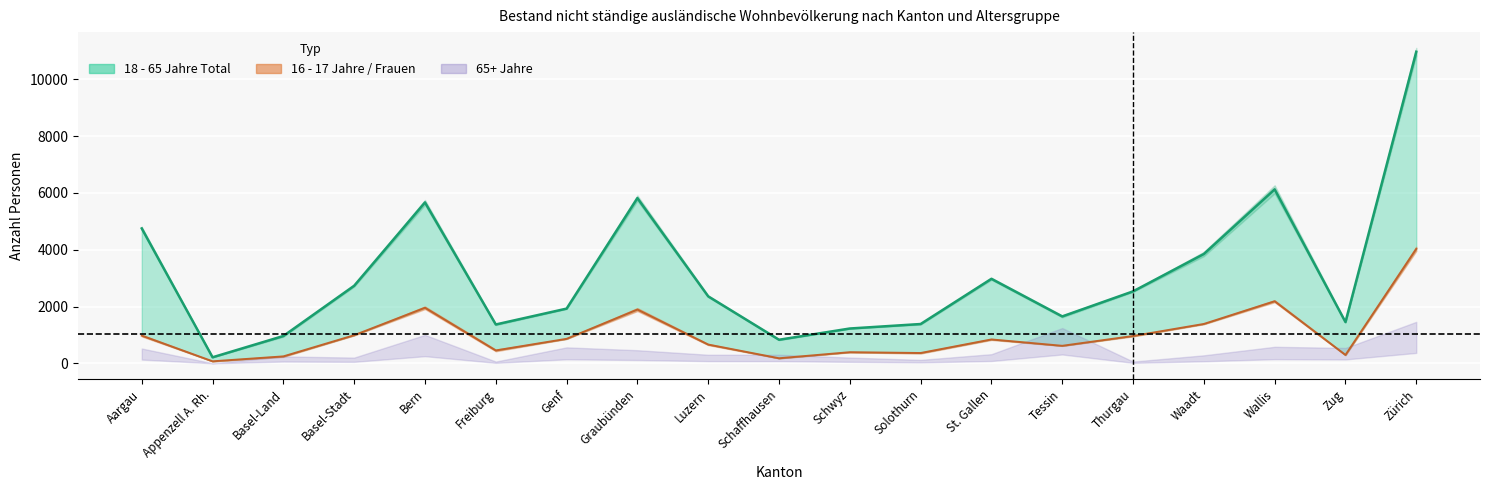

At which label is 18 - 65 Jahre Frauen closest to 2050?

Bern